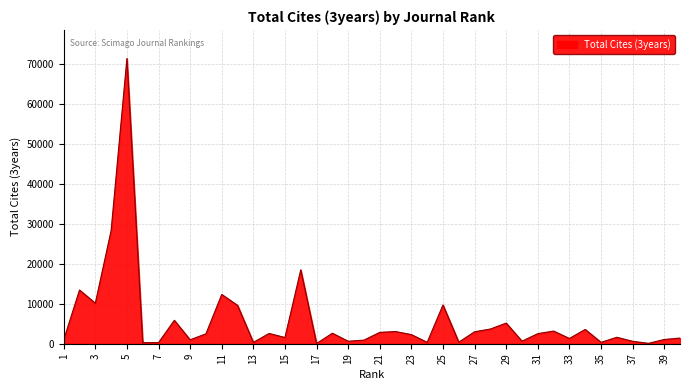

What is the difference between the maximum and minimum values?

71422